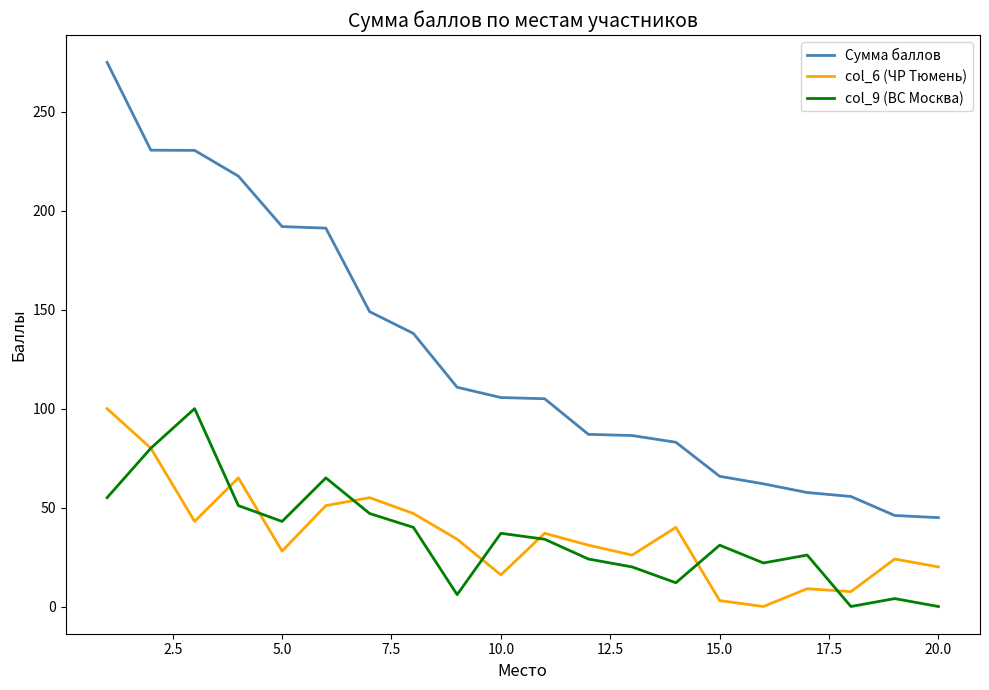

Which series has the largest total across all categories?

Сумма баллов